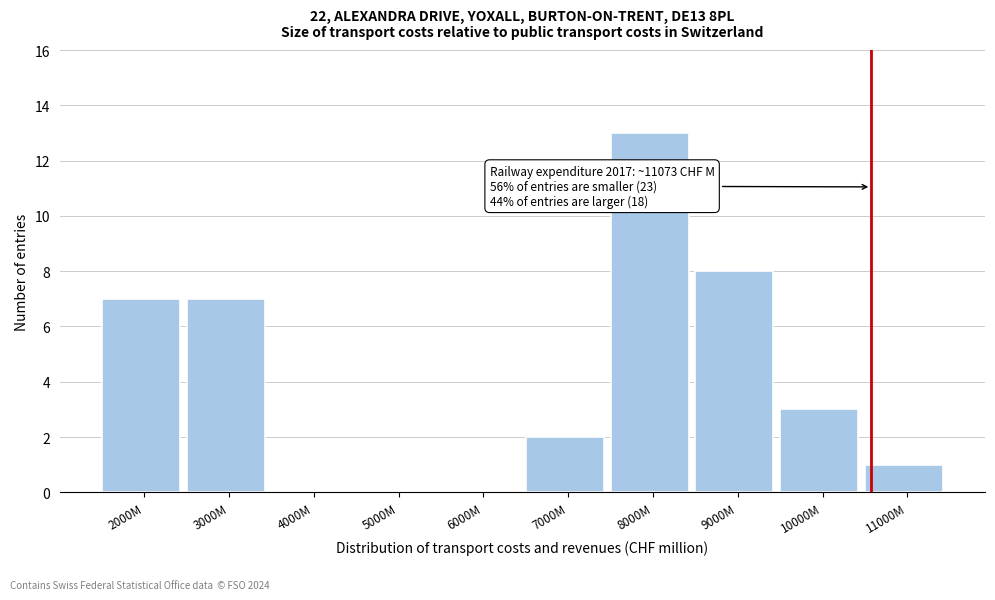

Reading left to right, what are all the values shown in this chart?

2000M=7	3000M=7	4000M=0	5000M=0	6000M=0	7000M=2	8000M=13	9000M=8	10000M=3	11000M=1